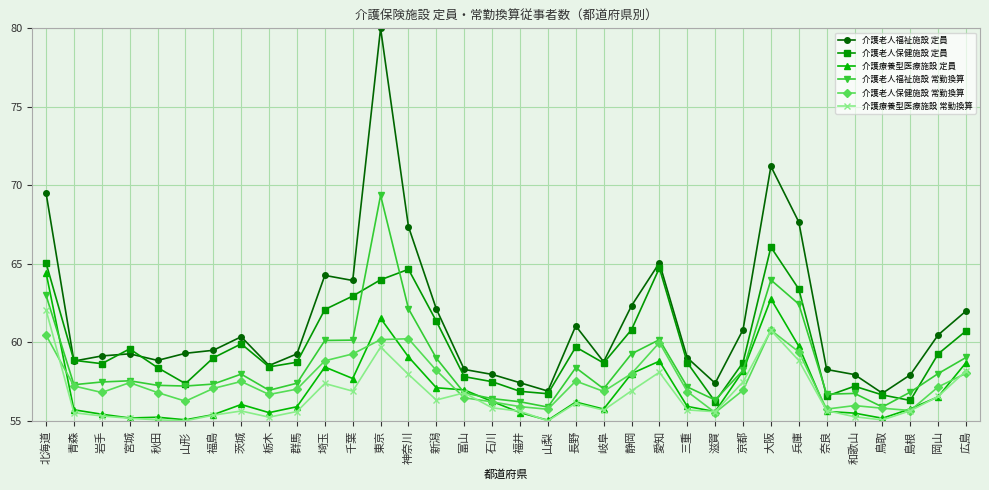

What is the difference between the maximum and minimum values in the 介護老人保健施設 定員 series?

9.8